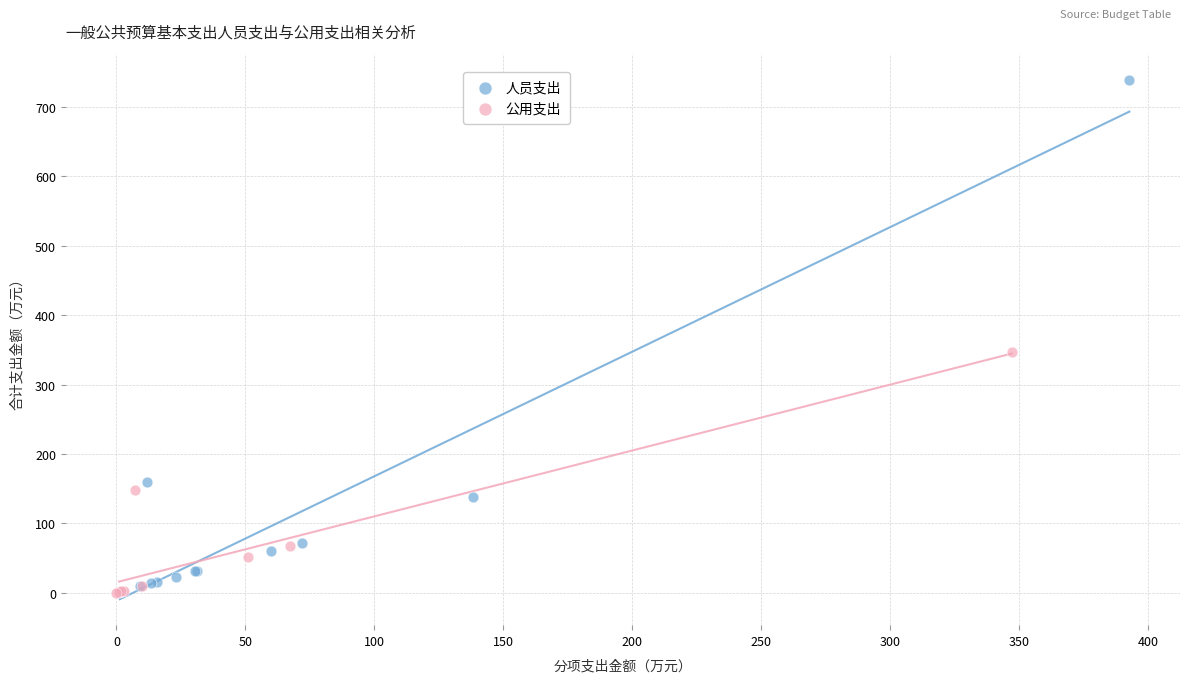

Which series has the widest spread of Y values?

人员支出